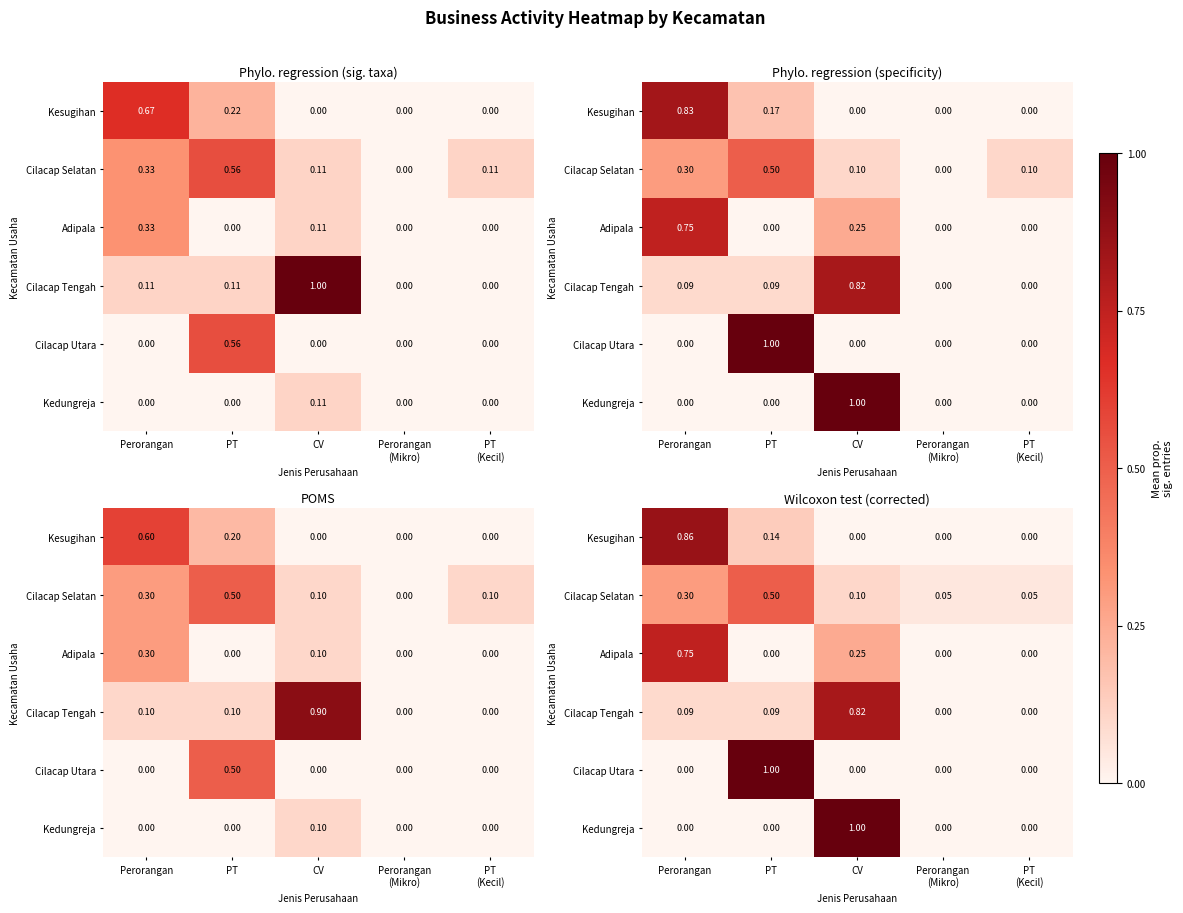

At how many categories does at least one series exceed 0?

5